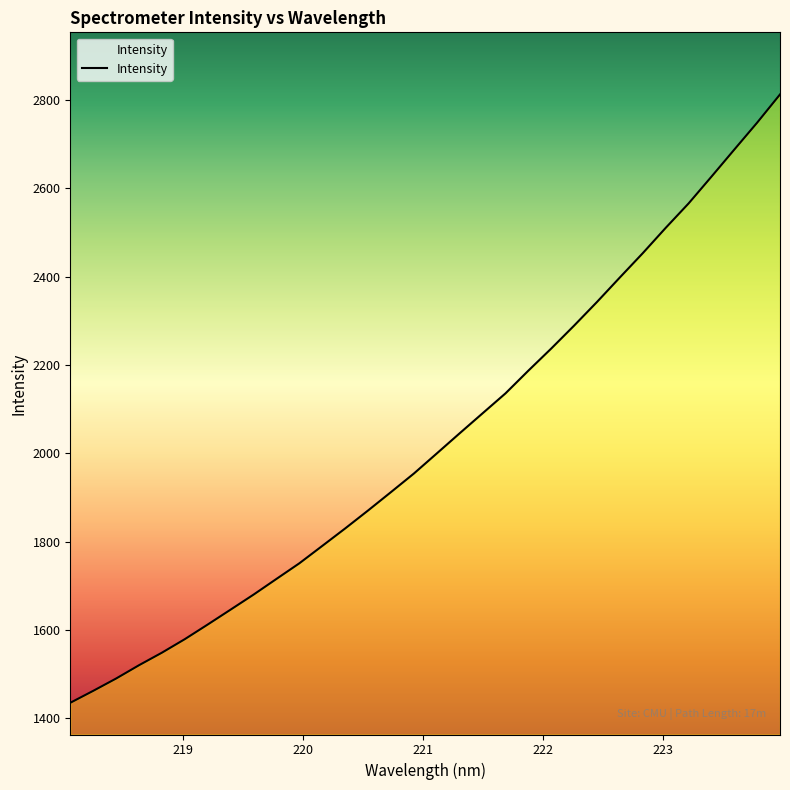

What is the maximum value shown in the chart?

2812.2